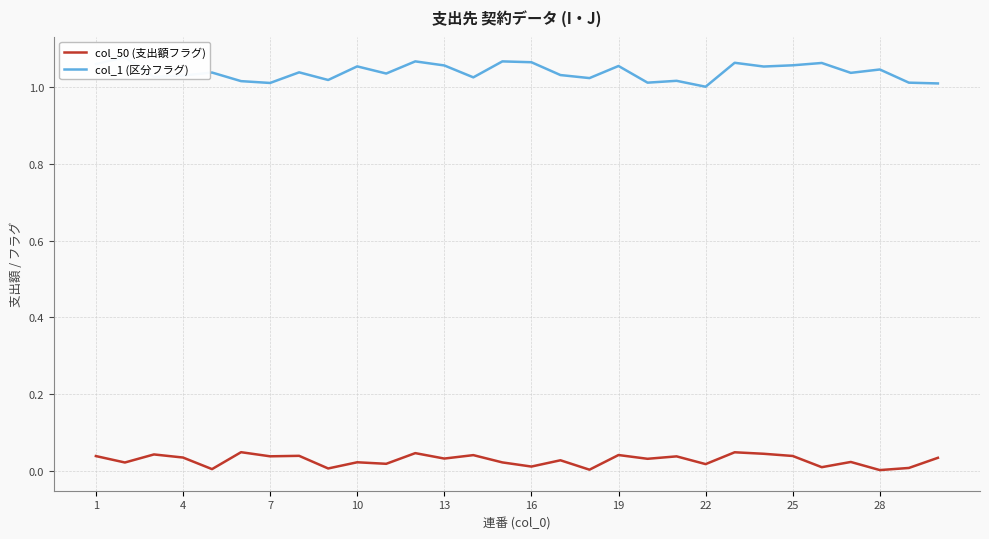

Which category has the highest value in the col_1 (区分フラグ) series?

4